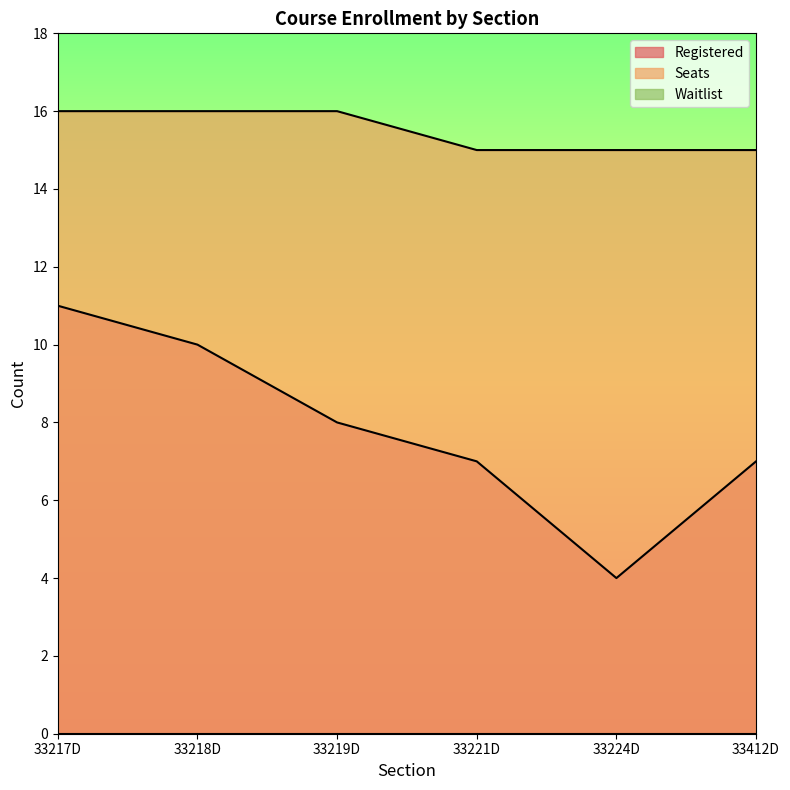

Rank the series at 33219D from highest to lowest value.

Seats, Registered